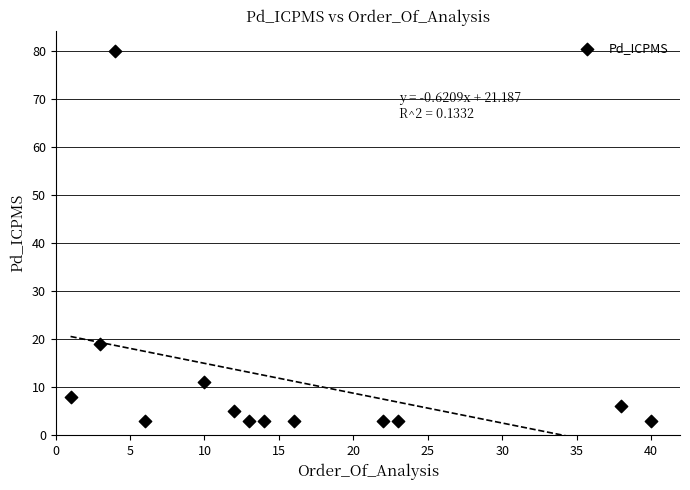

What Y value in the scatter plot is closest to 41?

19